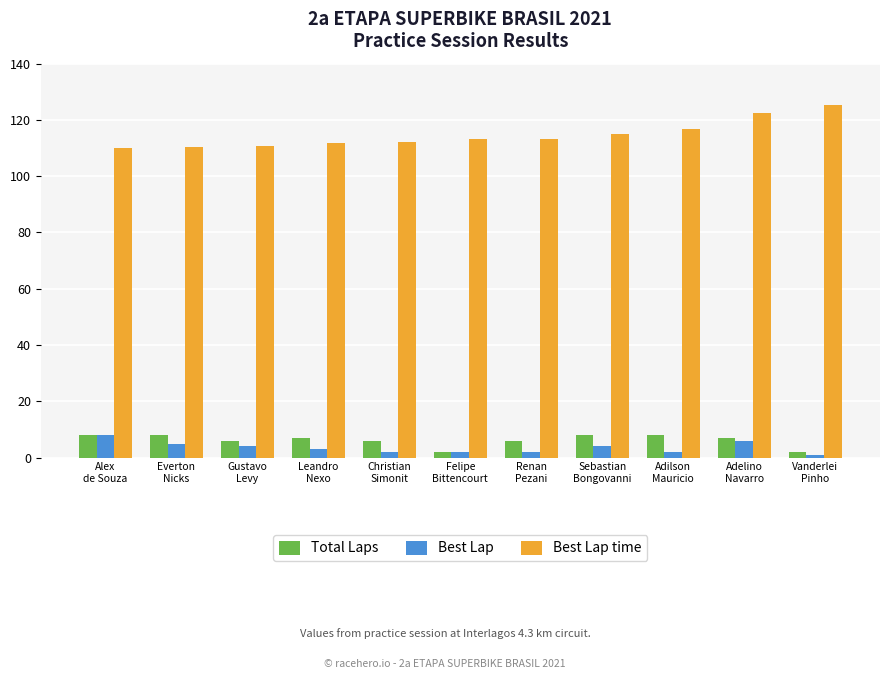

At how many categories does at least one series exceed 90?

11